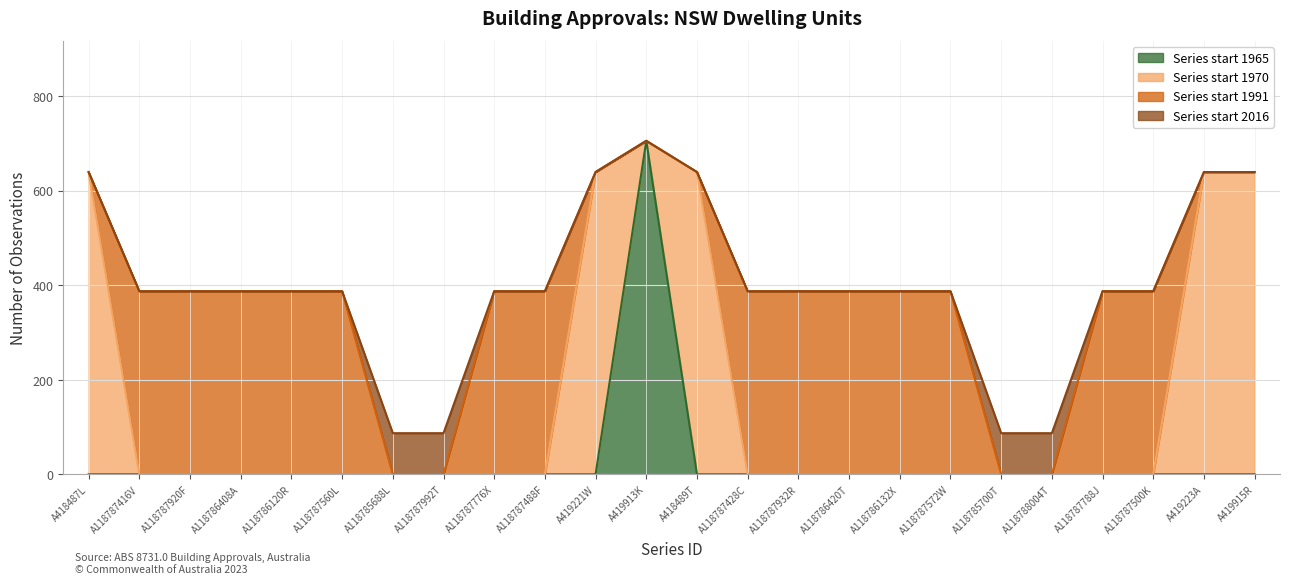

Count the number of values greater than 387.

6